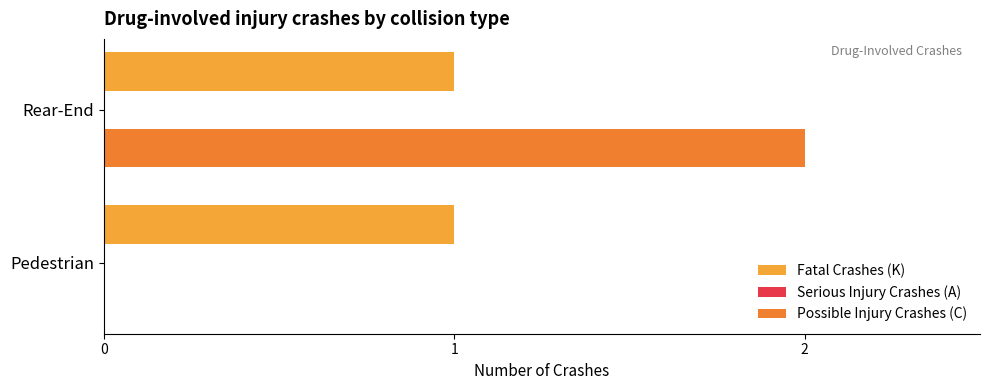

Count the number of categories in the chart.

2